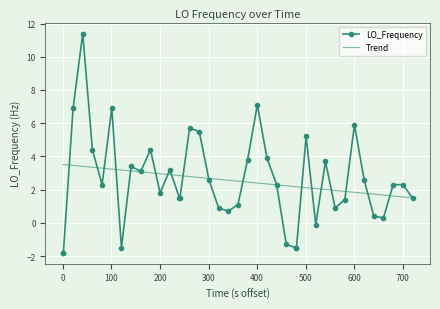

Which series has the largest range (max minus min)?

LO_Frequency